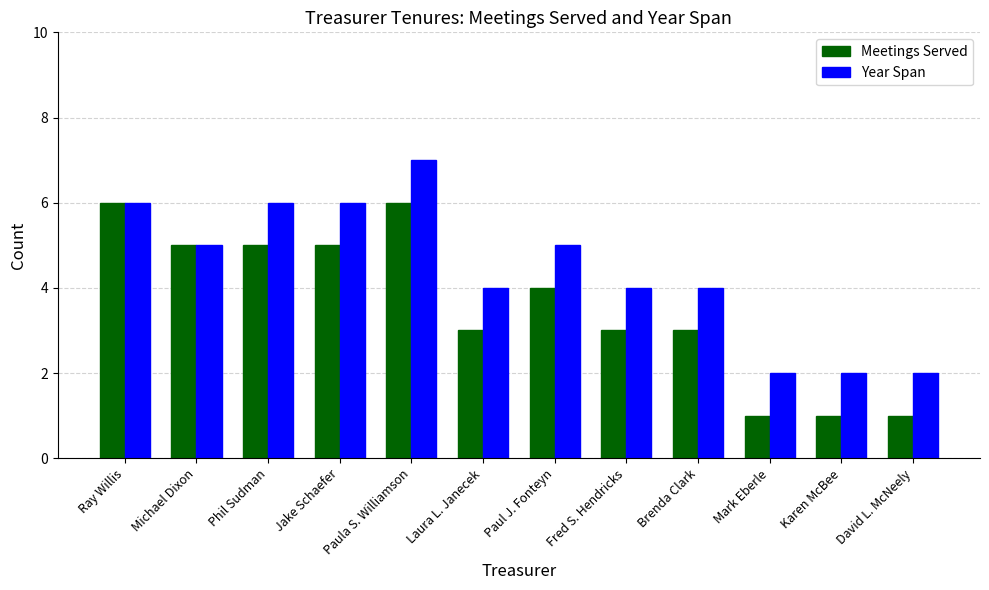

How many data points does each series have?

12